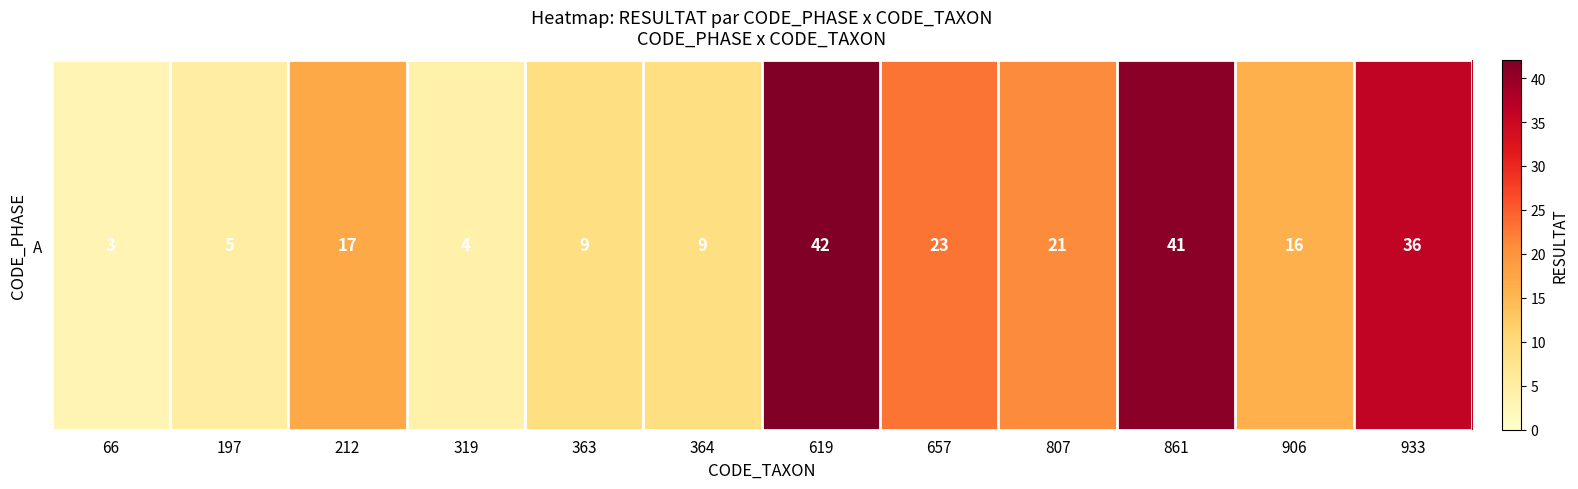

Count the number of values greater than 17.

5